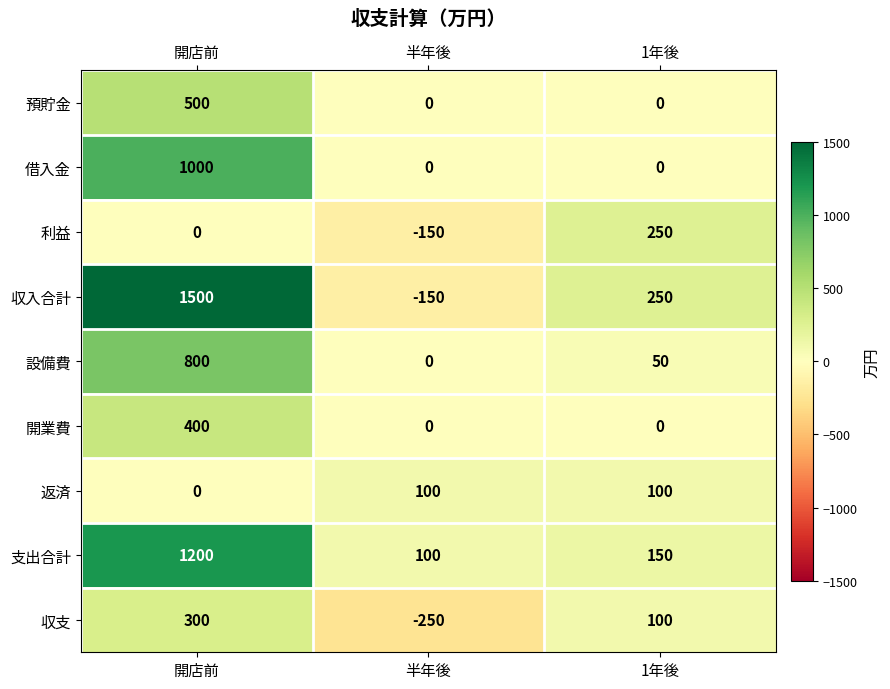

Which series has the widest spread of values?

収入合計